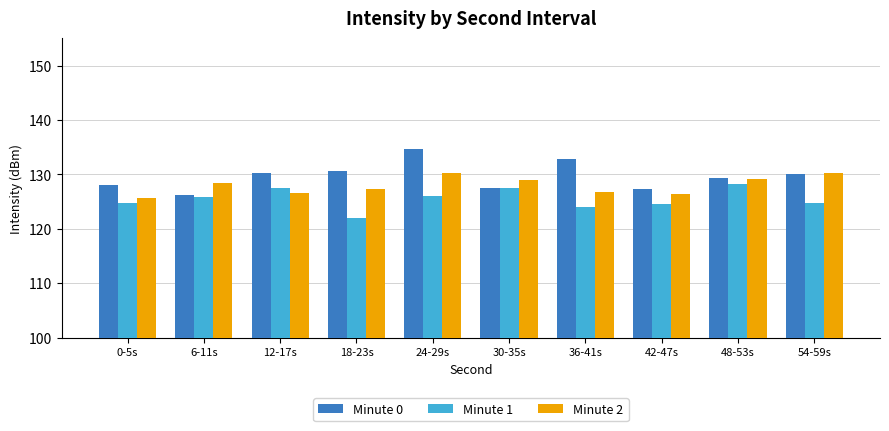

What is the difference between the second highest and minimum values in the Minute 1 series?

5.5